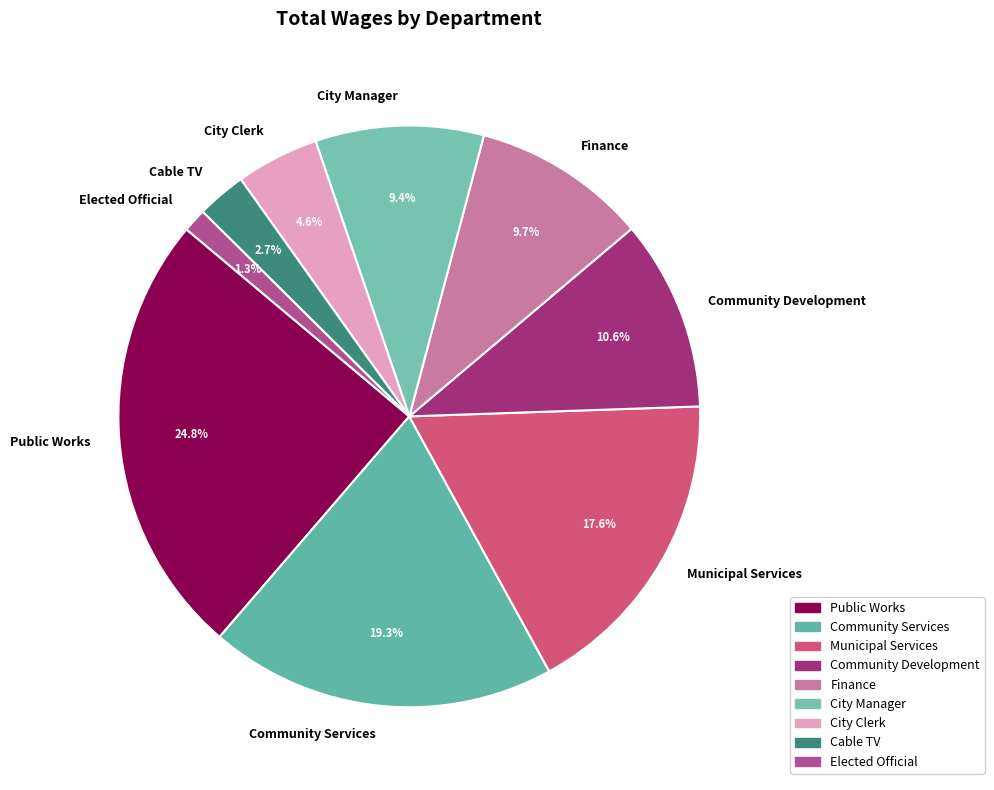

Approximately how many times larger is the value at Elected Official compared to Community Services?

0.1